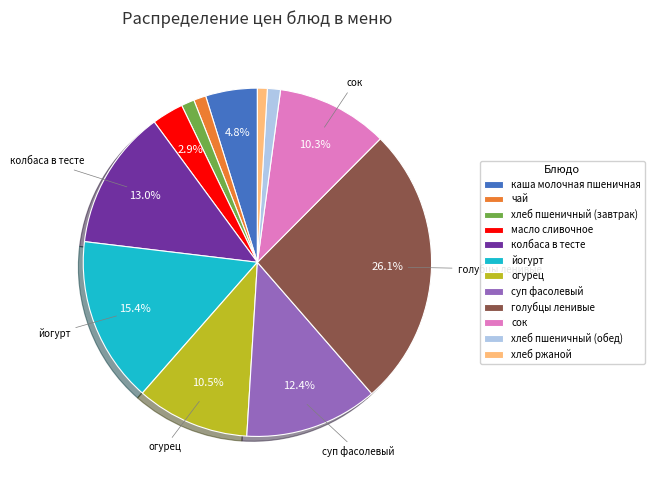

Is it true that сок is 24% of the pie?

False